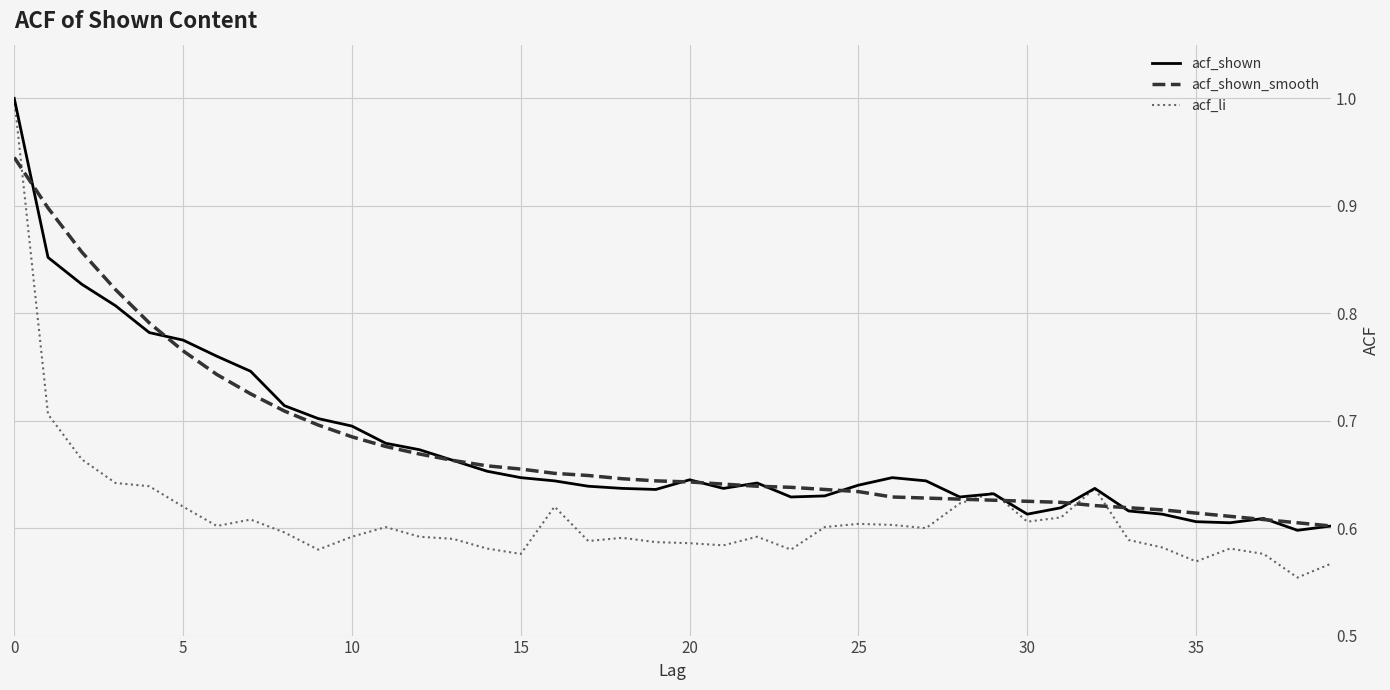

What is the maximum value for acf_shown?

1.0